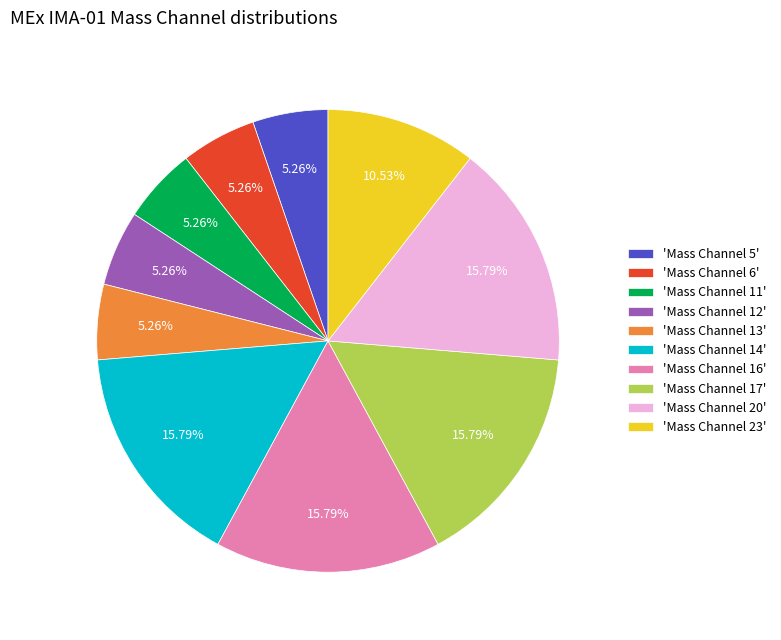

Is there any slice that represents more than half of the pie?

No